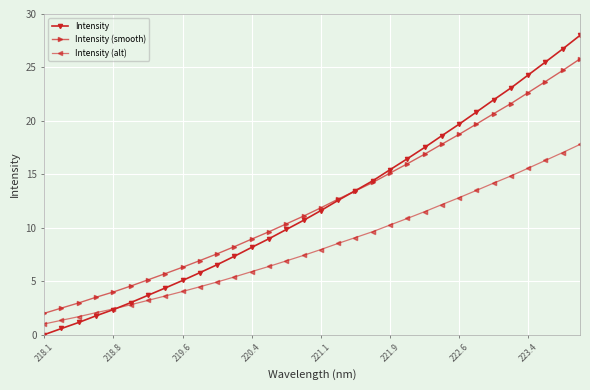

What is the greatest value displayed?

28.0